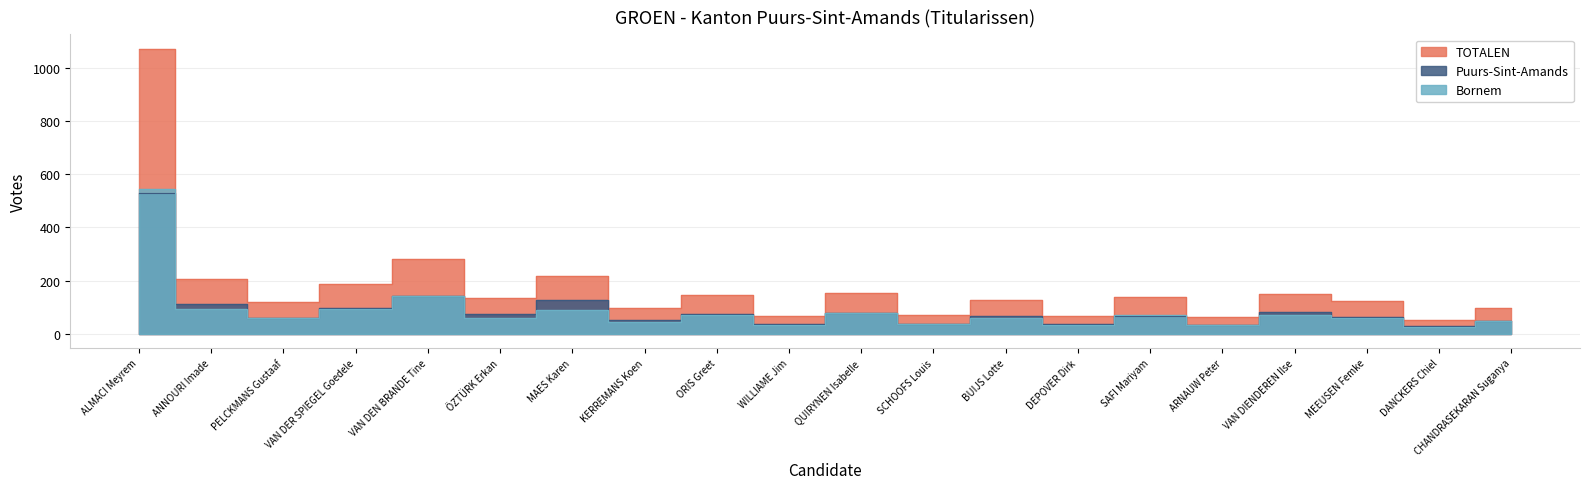

Reading right to left, extract all data points from this chart.

Bornem: 49	25	60	69	31	71	31	59	36	78	32	72	43	89	61	142	93	59	92	544
Puurs-Sint-Amands: 48	28	62	81	31	67	36	66	36	77	36	73	53	128	73	140	95	61	112	528
TOTALEN: 97	53	122	150	62	138	67	125	72	155	68	145	96	217	134	282	188	120	204	1072